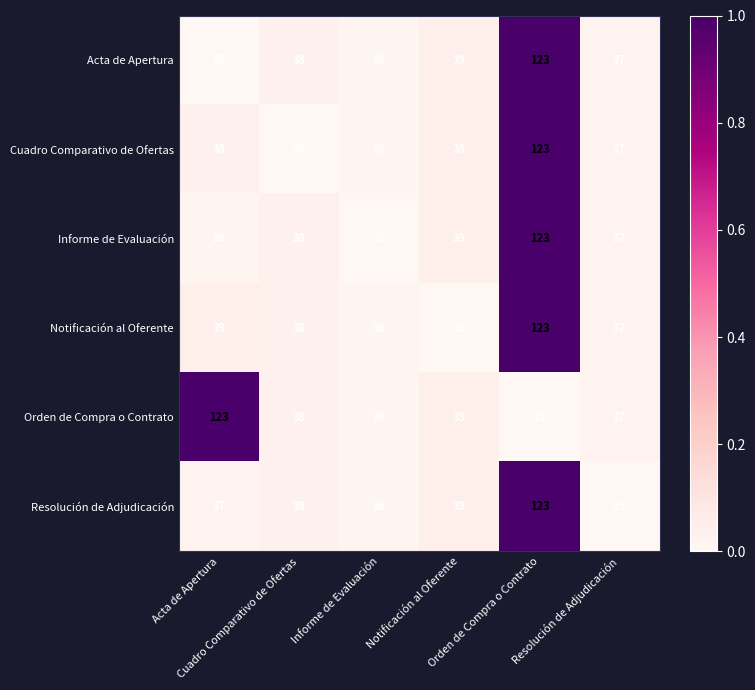

What is the minimum value shown in the chart?

35